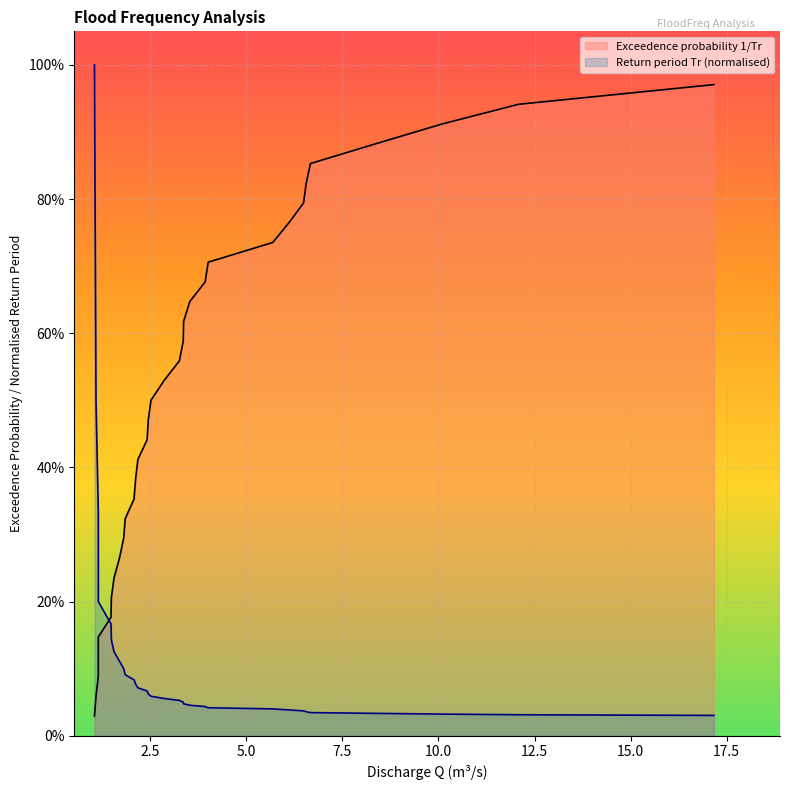

What are all the series names shown in the legend?

Return period Tr, Exceedence probability